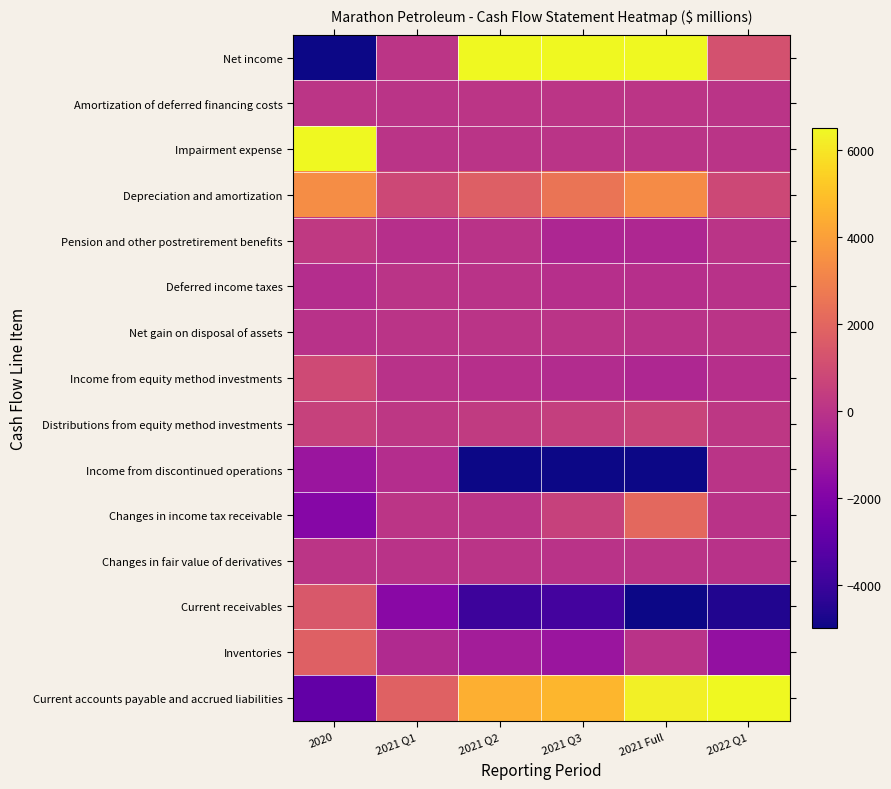

Rank the series by their maximum value, from highest to lowest.

Net income, Impairment expense, Current accounts payable and accrued liabilities, Depreciation and amortization, Changes in income tax receivable, Inventories, Current receivables, Income from equity method investments, Distributions from equity method investments, Pension and other postretirement benefits, Amortization of deferred financing costs, Changes in fair value of derivatives, Deferred income taxes, Net gain on disposal of assets, Income from discontinued operations